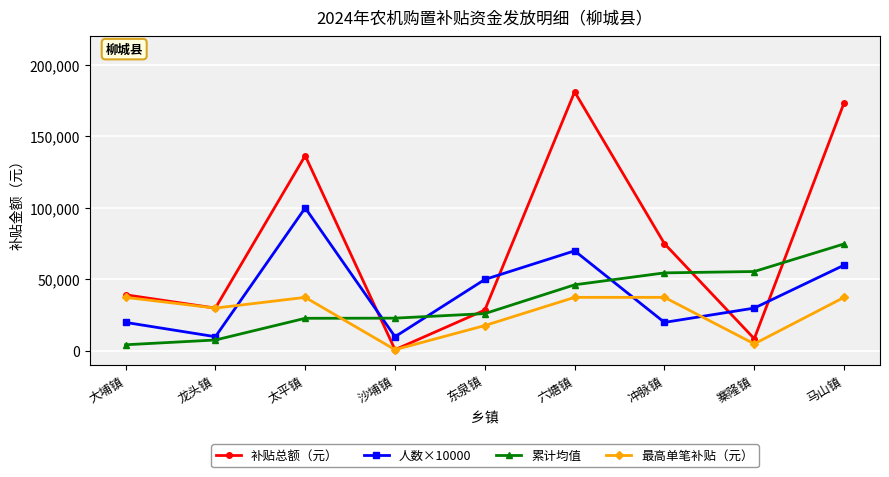

True or false: 累计均值 and 补贴总额（元） cross at least once.

True